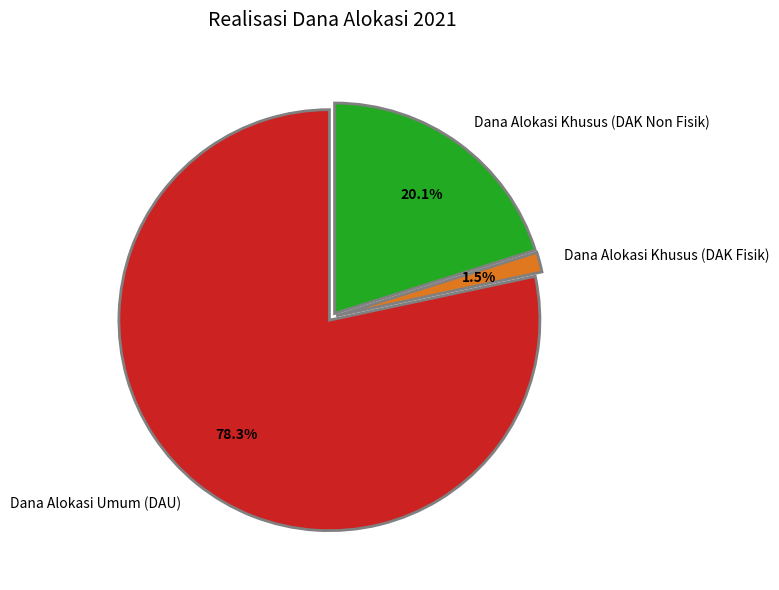

To the nearest percent, what is the difference between the Dana Alokasi Khusus (DAK Fisik) and Dana Alokasi Umum (DAU) slice percentages?

77%